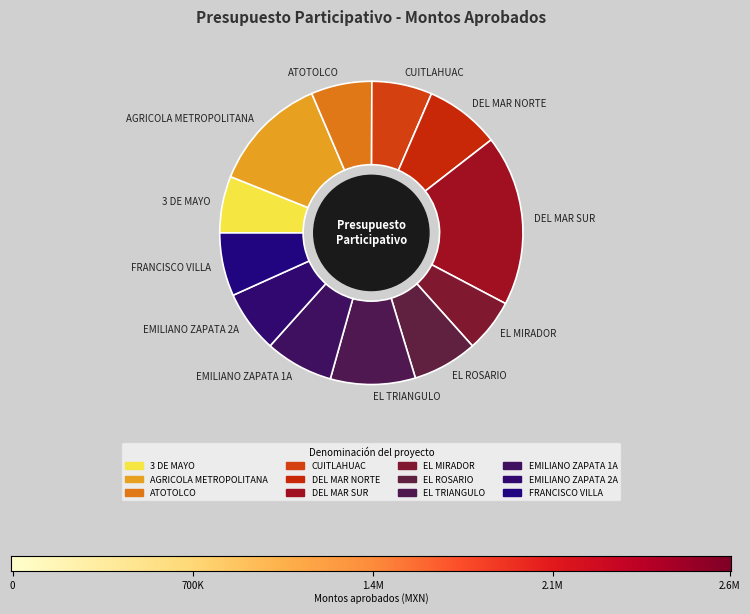

How many slices are in this pie chart?

12